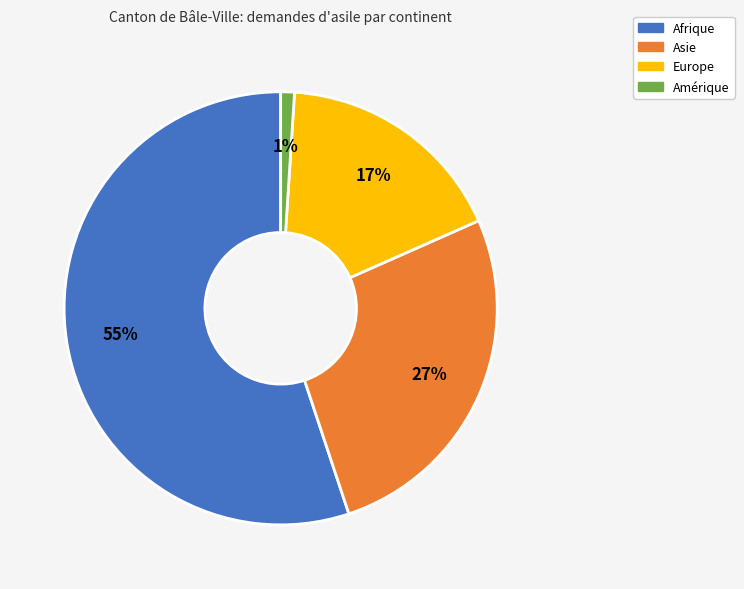

How many slices are in this pie chart?

4